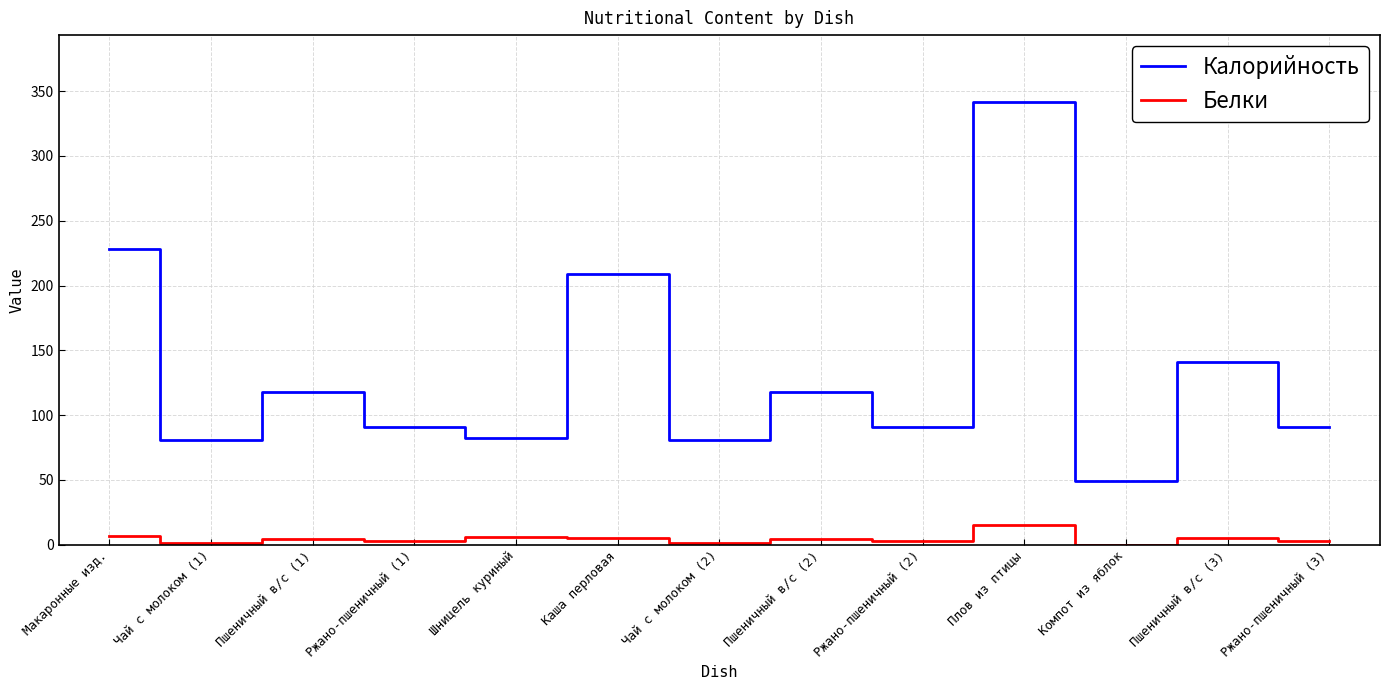

Does the chart have visible grid lines?

Yes